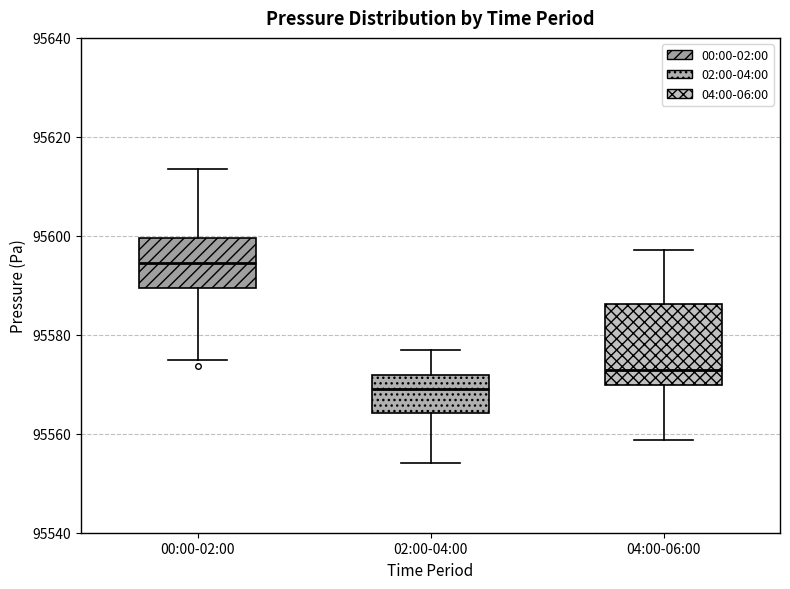

Reading left to right, read every box against the y-axis: the position of its median line, the range the box covers, and the ends of its whiskers. The values are not printed on the chart, so give them approximately, as read against the axis.

00:00-02:00: median 95594, box 95590 to 95600, whiskers 95574 to 95614
02:00-04:00: median 95570, box 95564 to 95572, whiskers 95554 to 95576
04:00-06:00: median 95572, box 95570 to 95586, whiskers 95558 to 95598